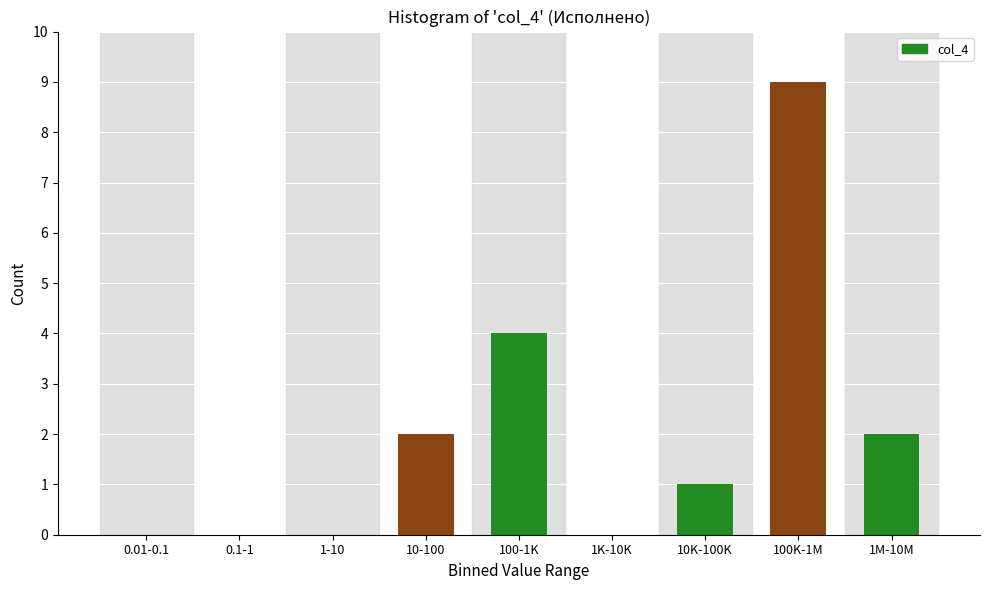

Reading left to right, transcribe all the data shown in this chart.

0.01-0.1=0	0.1-1=0	1-10=0	10-100=2	100-1K=4	1K-10K=0	10K-100K=1	100K-1M=9	1M-10M=2